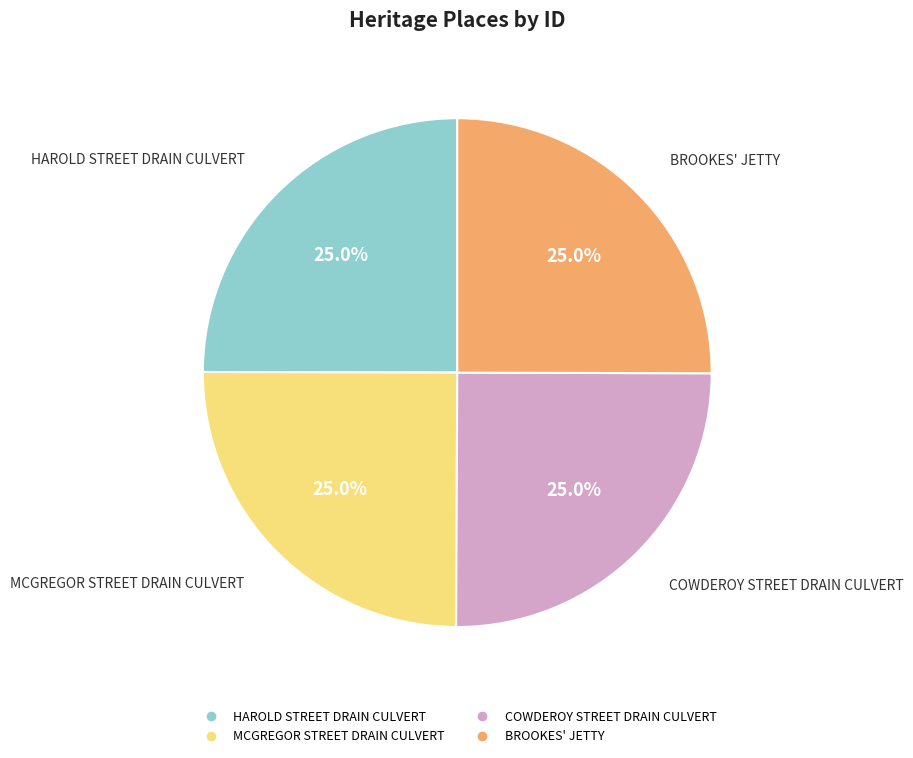

Does BROOKES' JETTY represent more than half of the total?

No